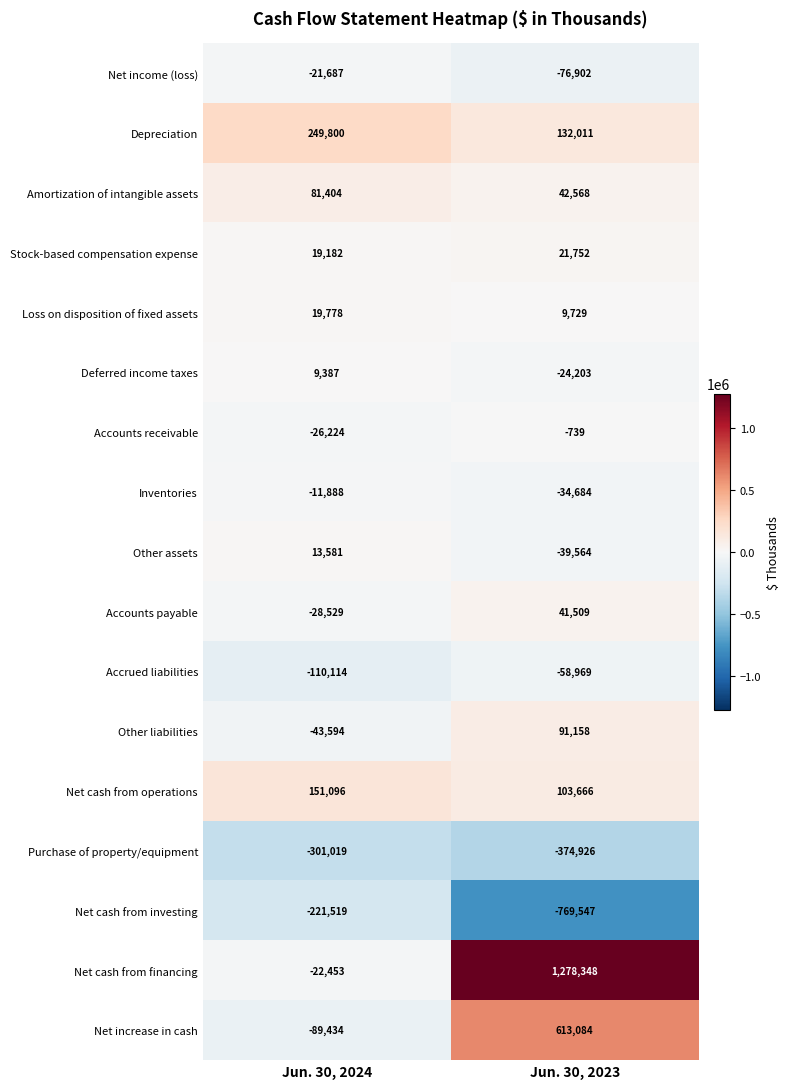

Which series has the largest total across all categories?

Net cash from financing